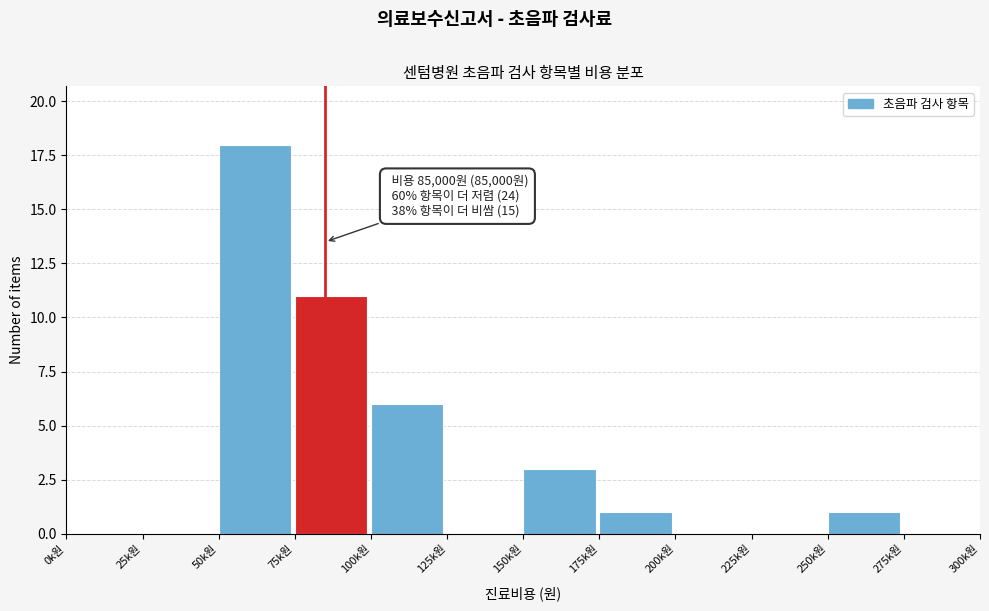

Reading left to right, list all the values displayed in this chart.

0k원=0	25k원=0	50k원=18	75k원=11	100k원=6	125k원=0	150k원=3	175k원=1	200k원=0	225k원=0	250k원=1	275k원=0